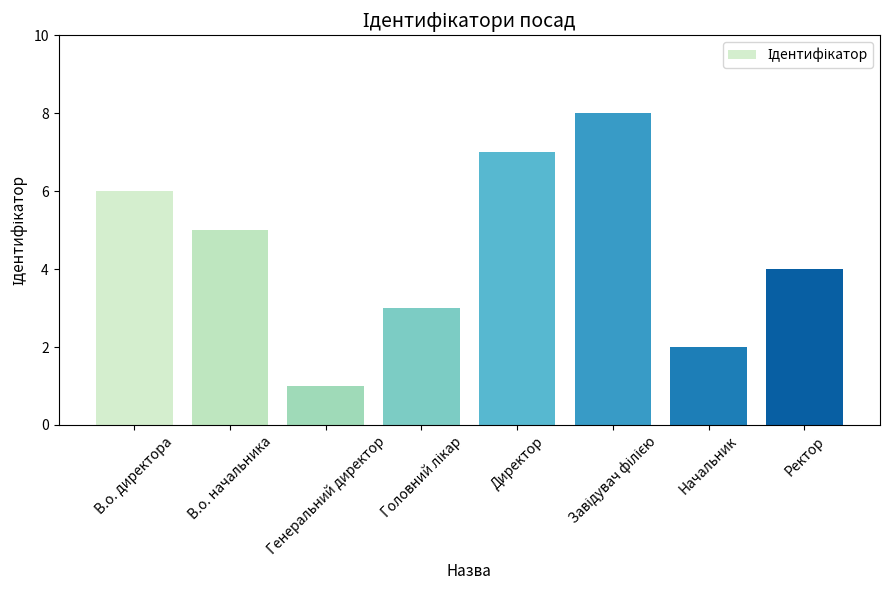

What is the label of the 1st bar from the left?

В.о. директора